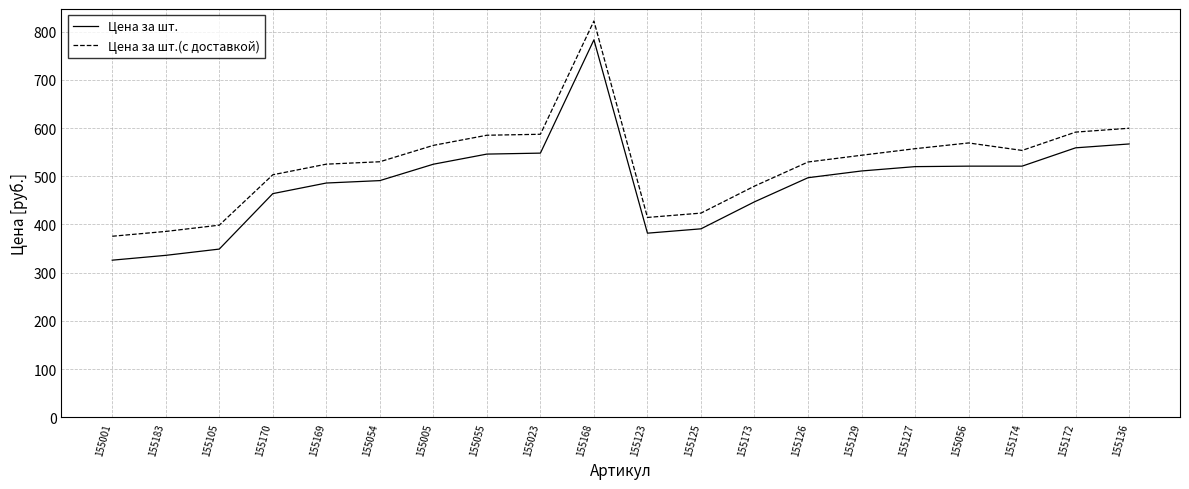

Does the chart have visible grid lines?

Yes